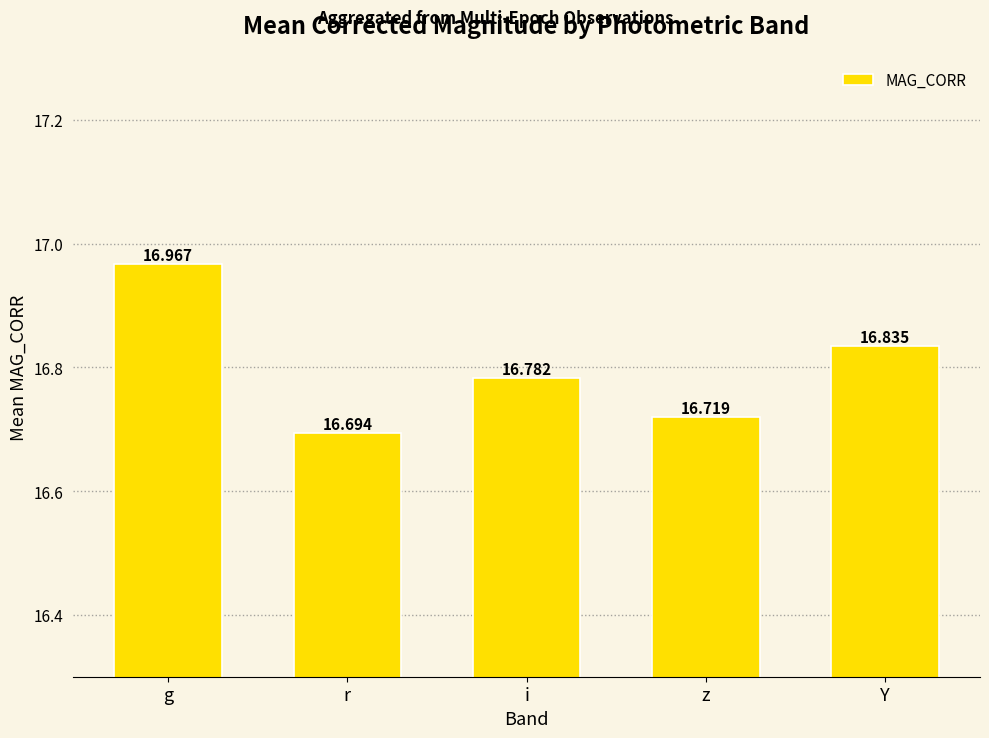

What is the value of the 2nd bar from the left?

16.7